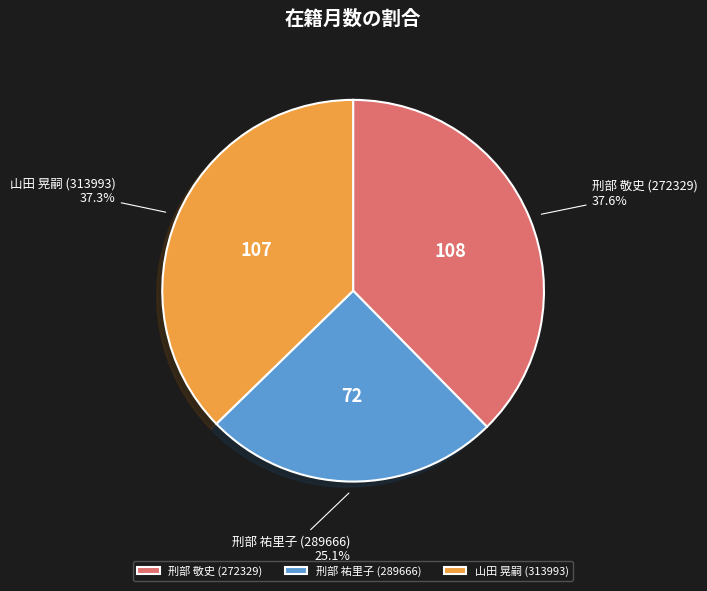

Does any single category account for the majority?

No